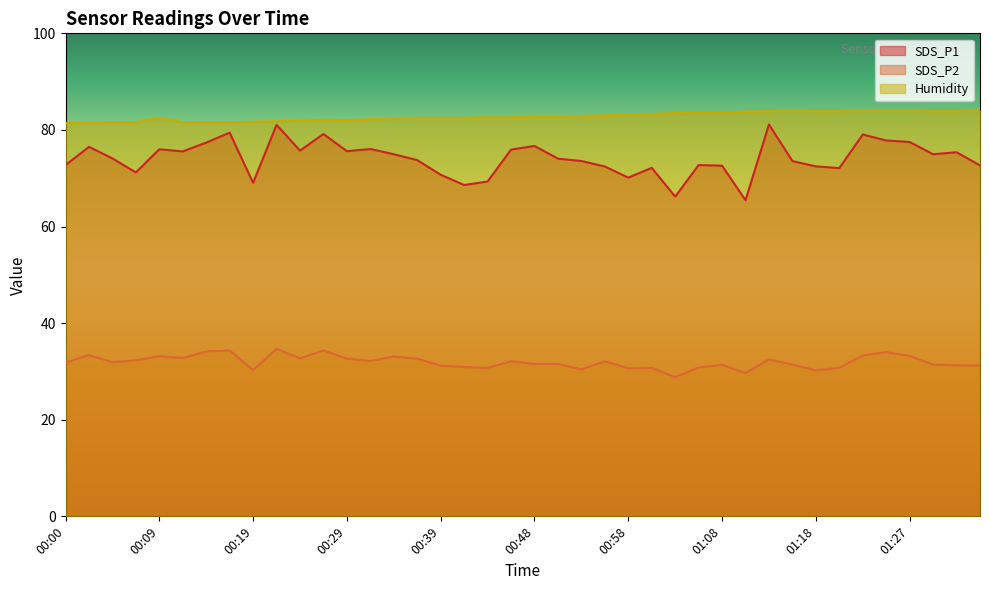

At which label does SDS_P1 reach its minimum?

01:10